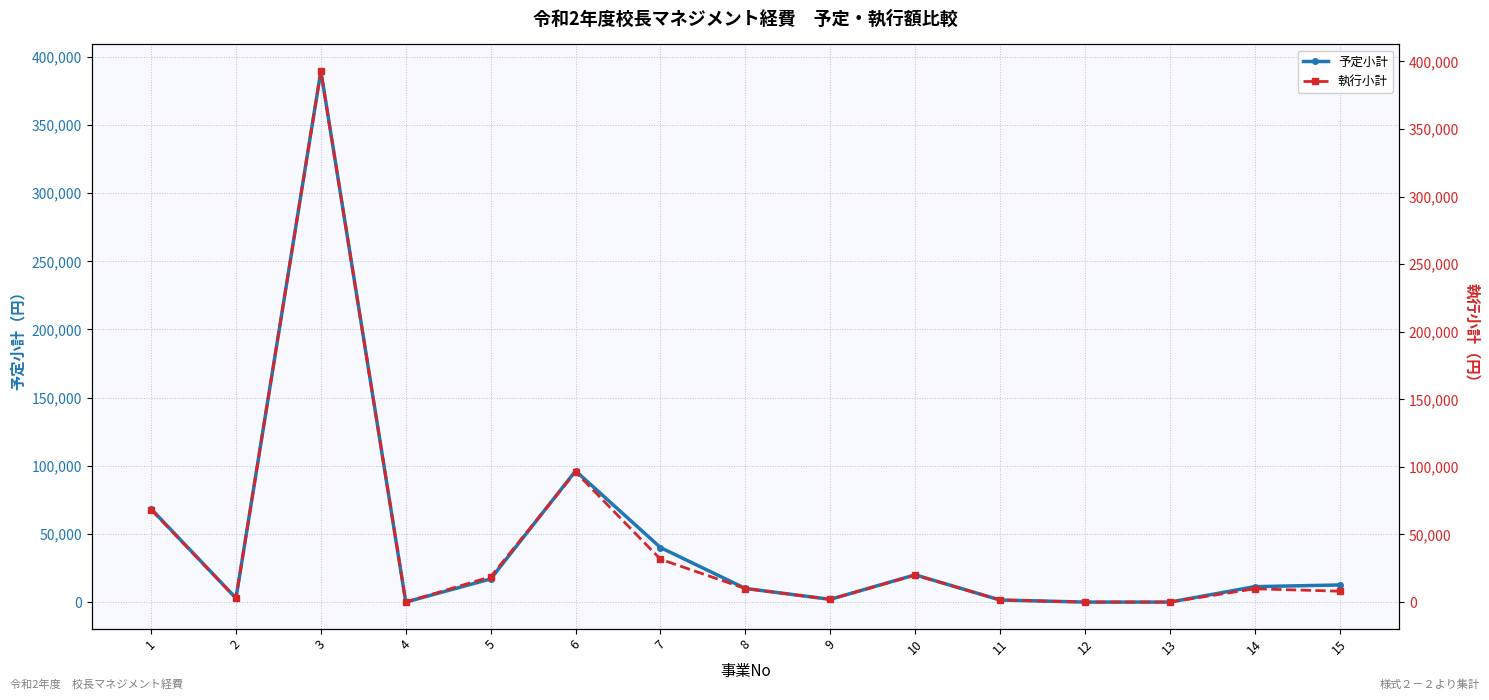

In 予定小計, how many points are higher than both neighbors (excluding endpoints)?

3